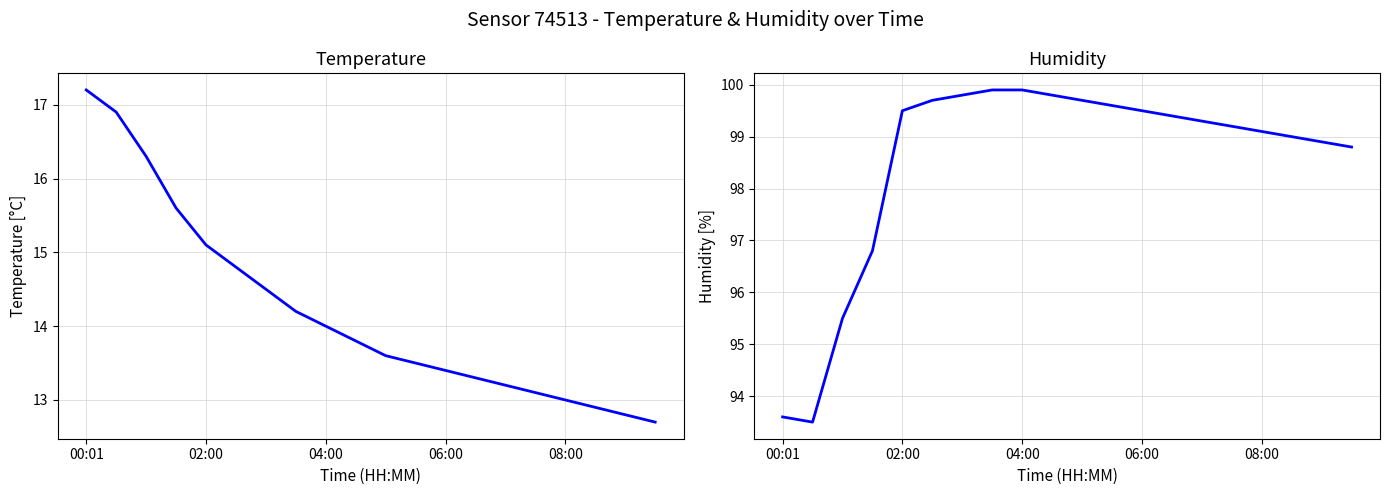

At which label does temperature reach its peak?

00:01